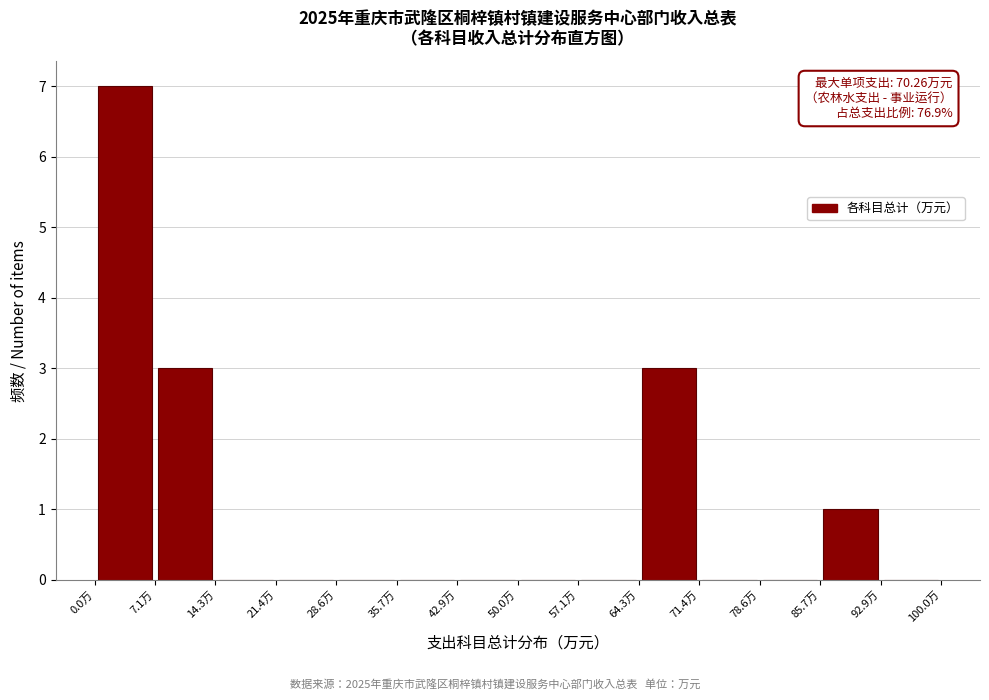

Which range on the x-axis has the tallest bar?

0 to 7